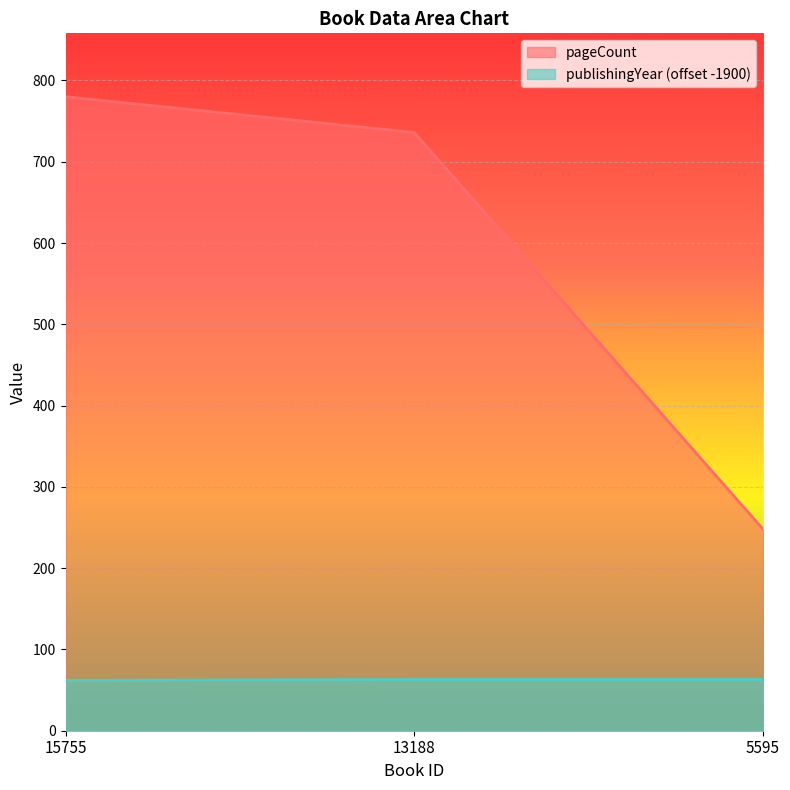

At how many categories does at least one series exceed 481?

2